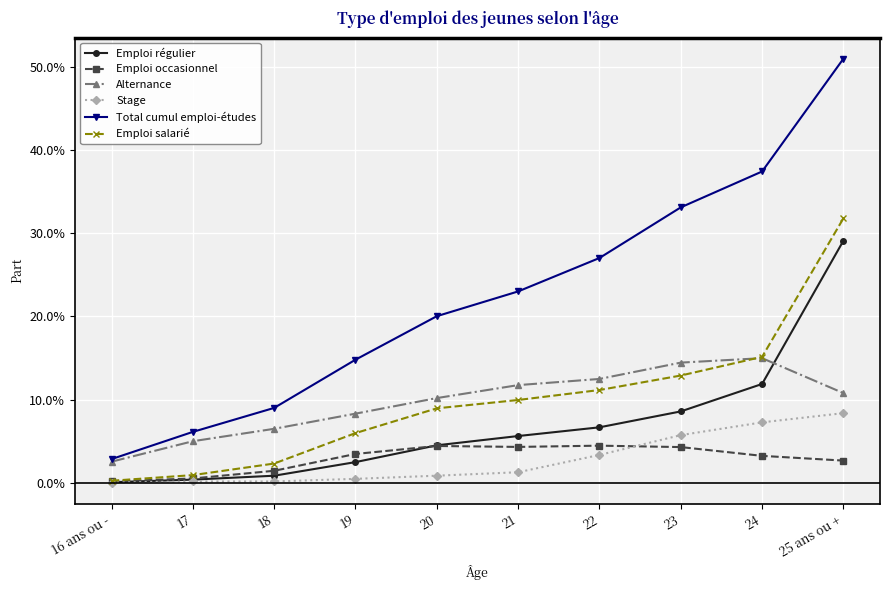

What is the difference between the Emploi régulier values at 25 ans ou + and 17?

0.3